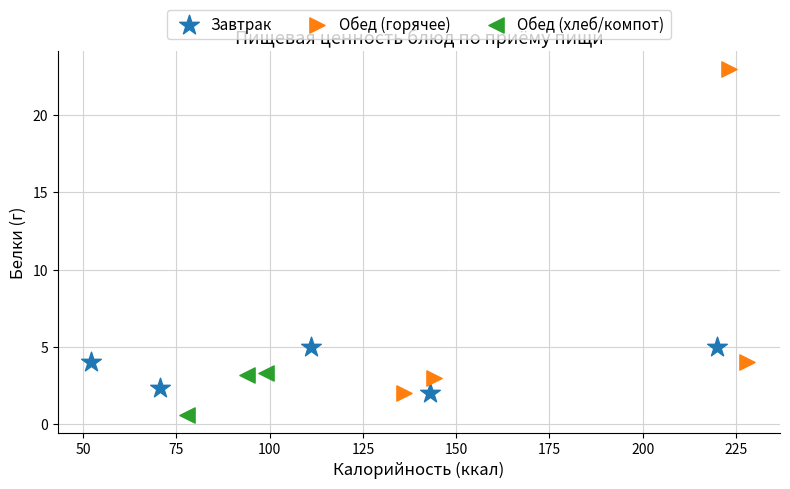

Which series contains the lowest Y value?

Обед (хлеб/компот)